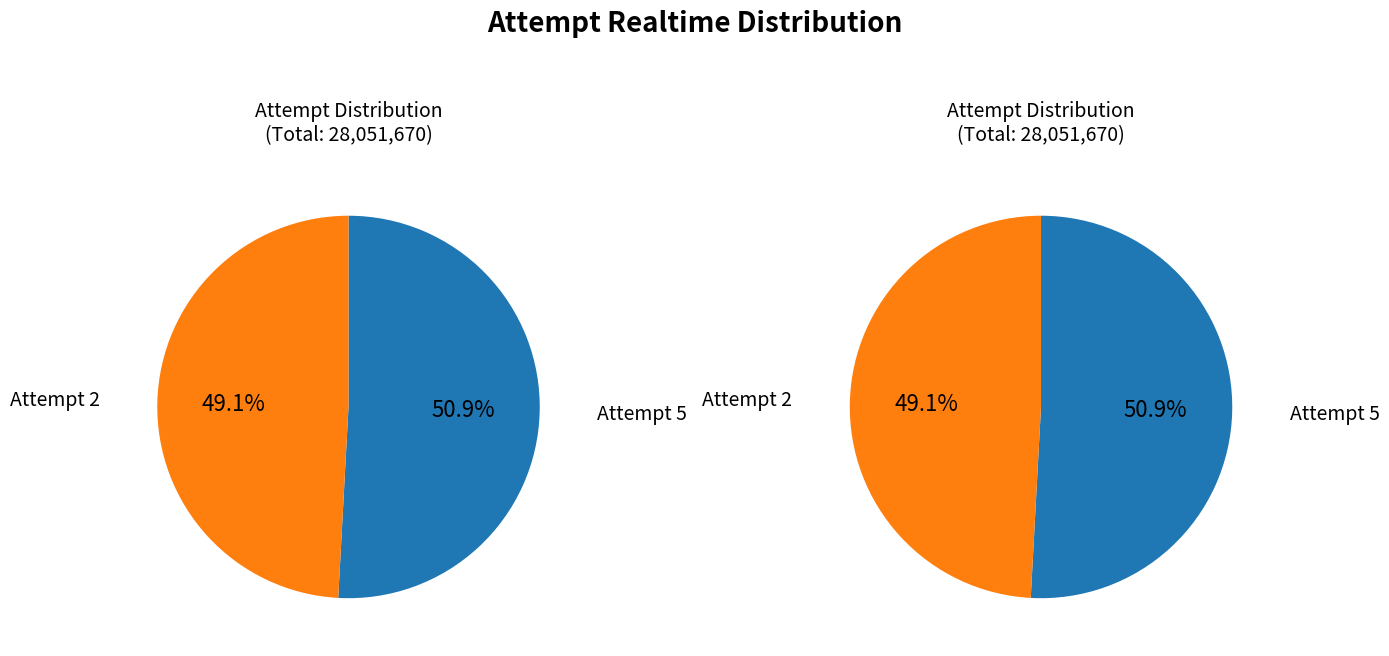

To the nearest percent, what is the difference between the Attempt 5 and Attempt 2 slice percentages?

2%